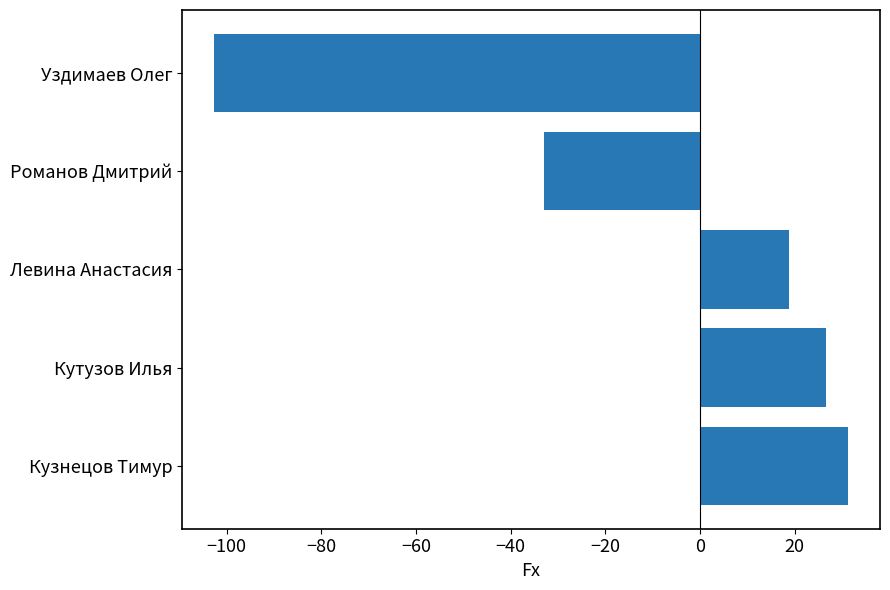

What is the sum of all values?

-59.1